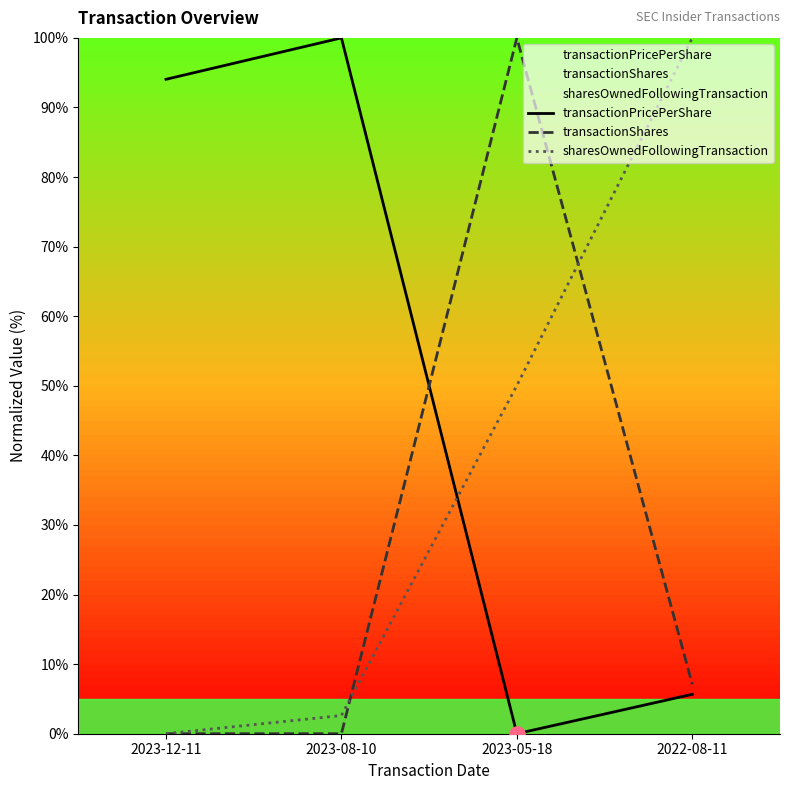

Is the value of transactionPricePerShare at 2023-12-11 greater than the value of sharesOwnedFollowingTransaction at 2023-05-18?

Yes